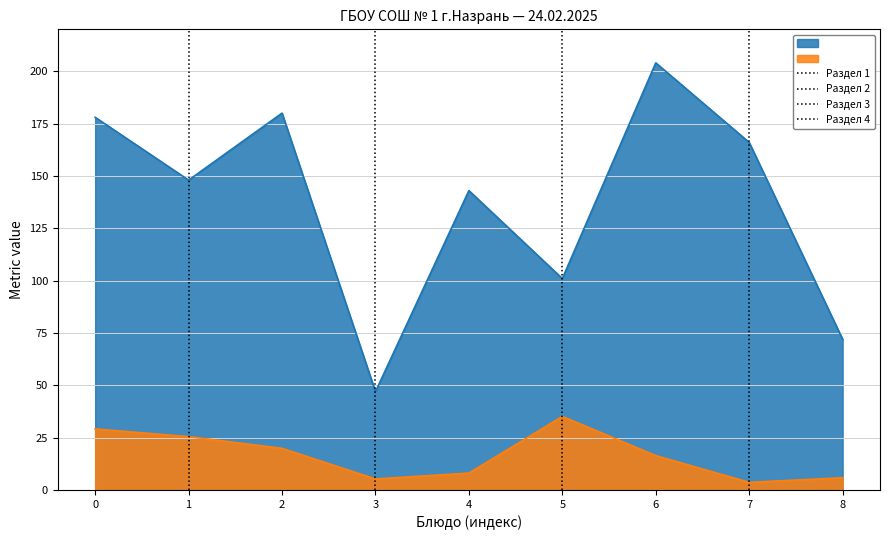

List the series in order of their overall mean, lowest first.

Цена, Калорийность